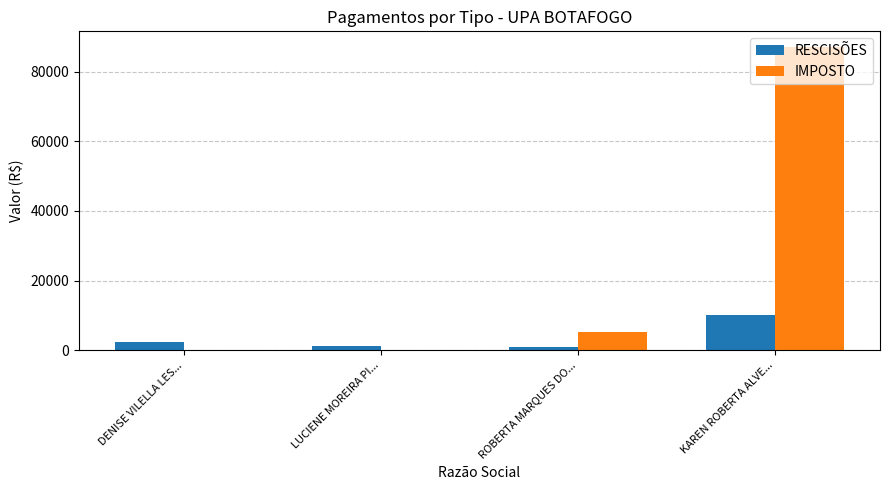

How many groups of bars are there?

4